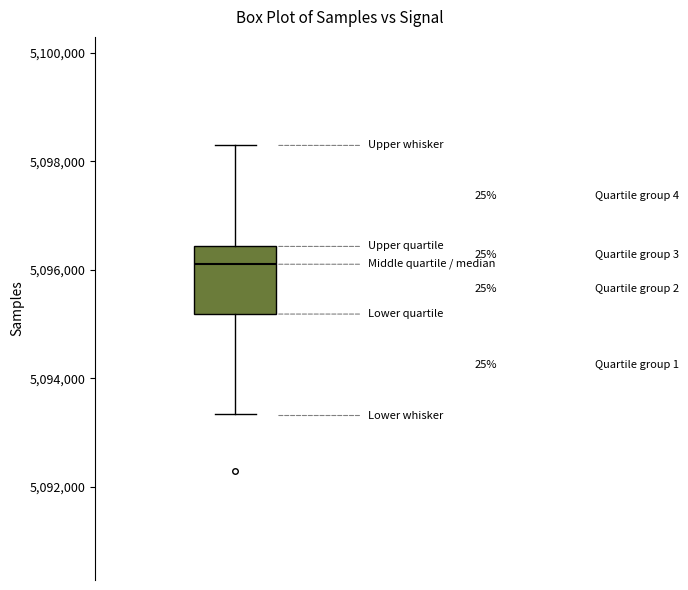

Read this box plot against the y-axis: the position of the median line, the range covered by the box, and the ends of both whiskers. The values are not printed on the chart, so give them approximately, as read against the axis.

median 5096200, box 5095200 to 5096400, whiskers 5093400 to 5098200